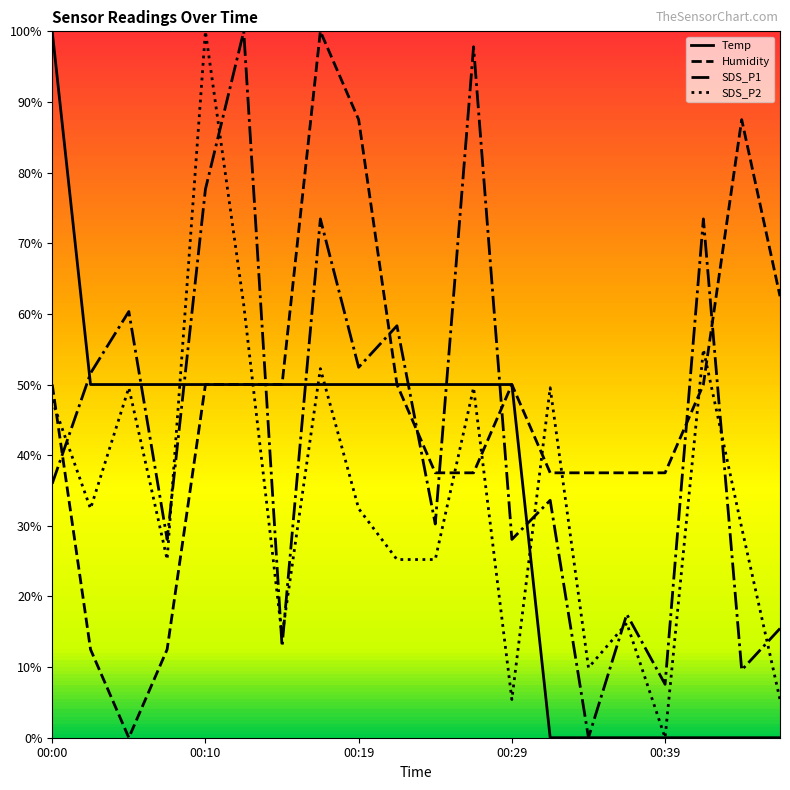

Which series has the widest spread of values?

SDS_P1